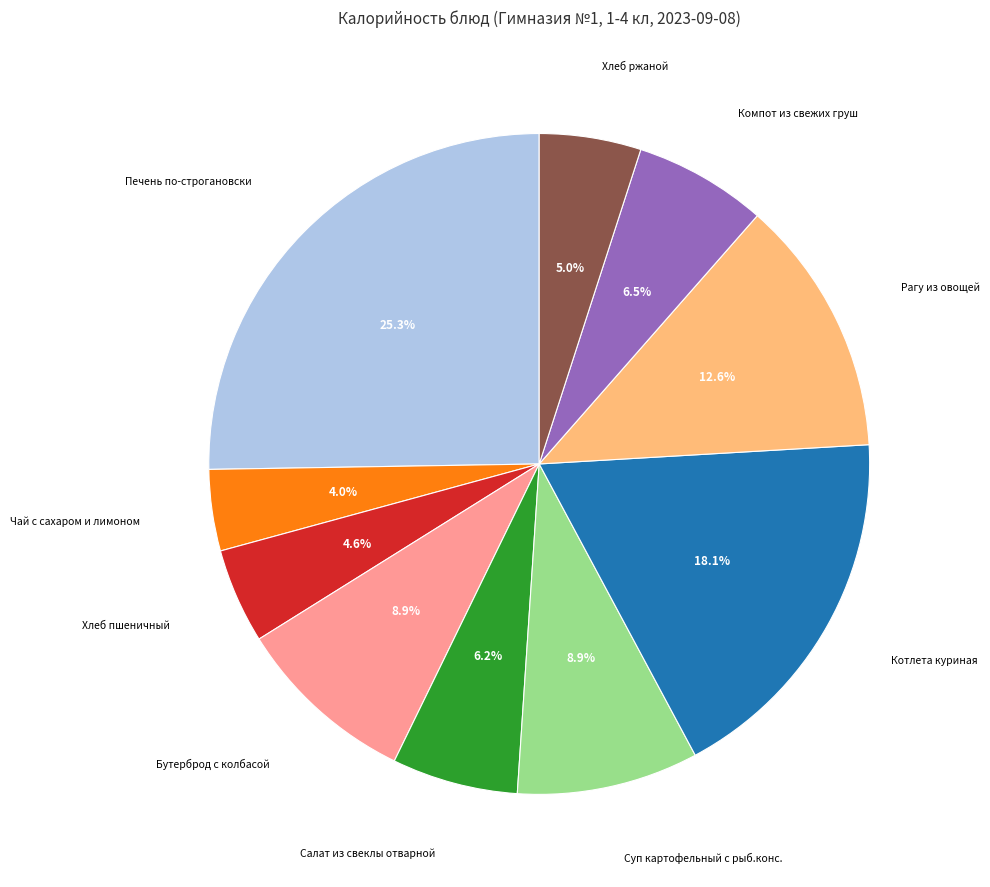

Which slice is the smallest?

Чай с сахаром и лимоном